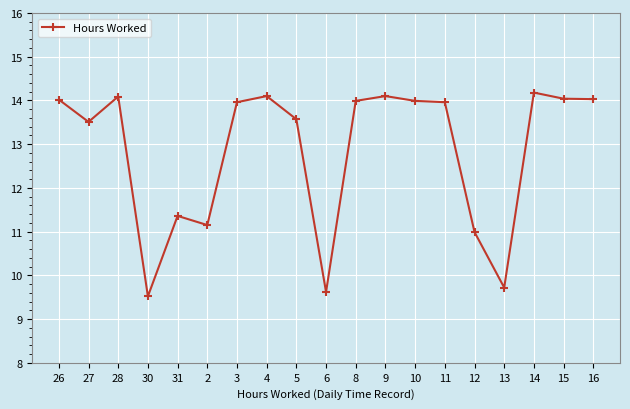

Count the number of categories in the chart.

19